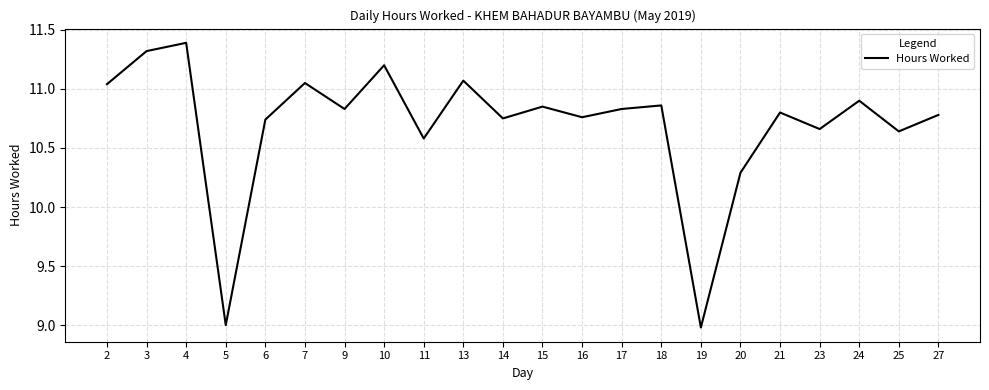

True or false: the data shows 15.4 at 19.

False